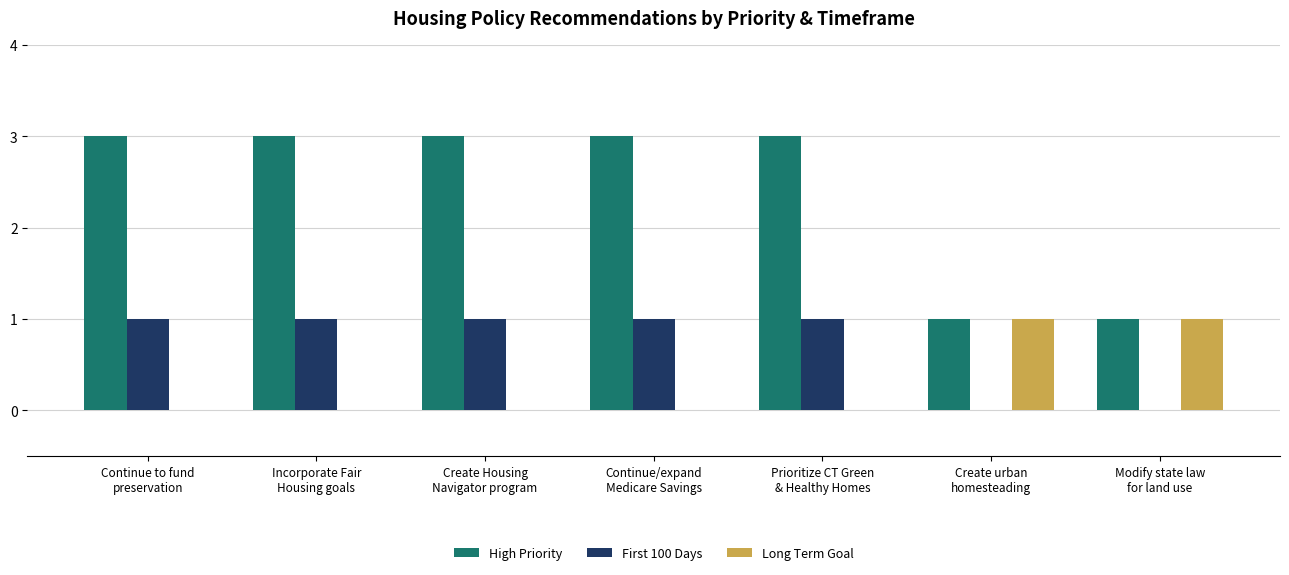

Which series has the largest total across all categories?

High Priority